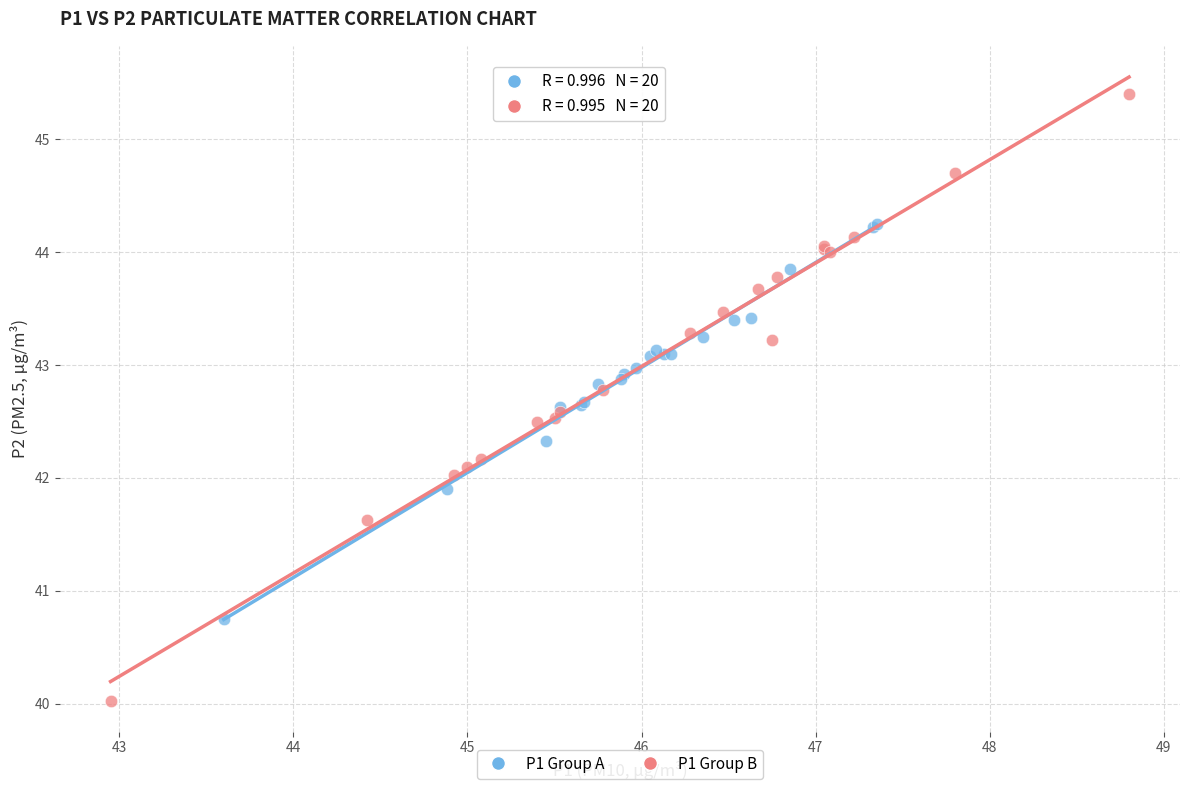

Which series has the largest Y range (max minus min)?

P1 Group B